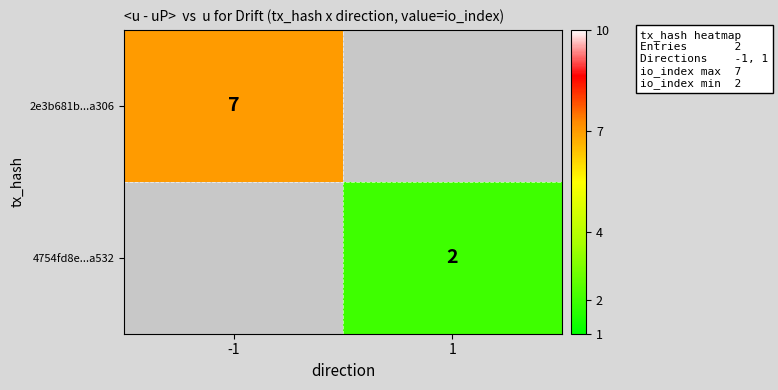

What is the maximum value shown in the chart?

7.0